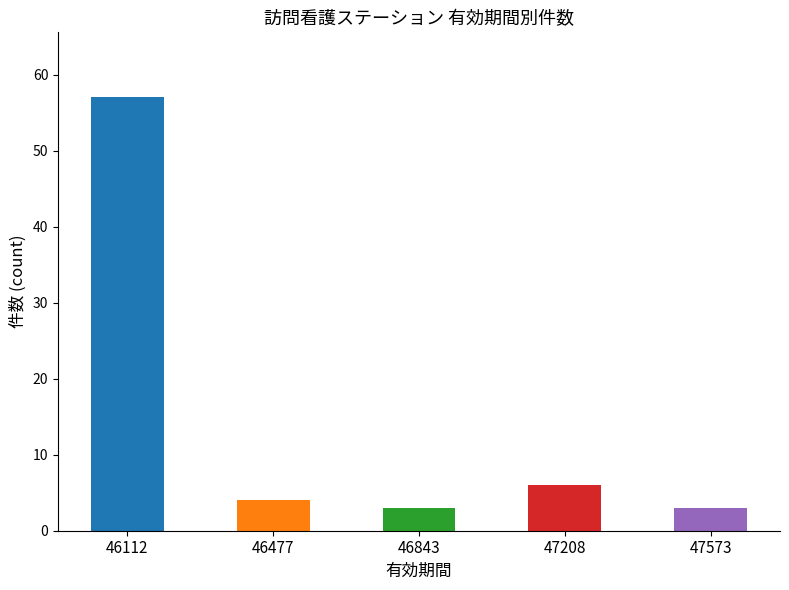

Reading left to right, transcribe all the data shown in this chart.

57	4	3	6	3